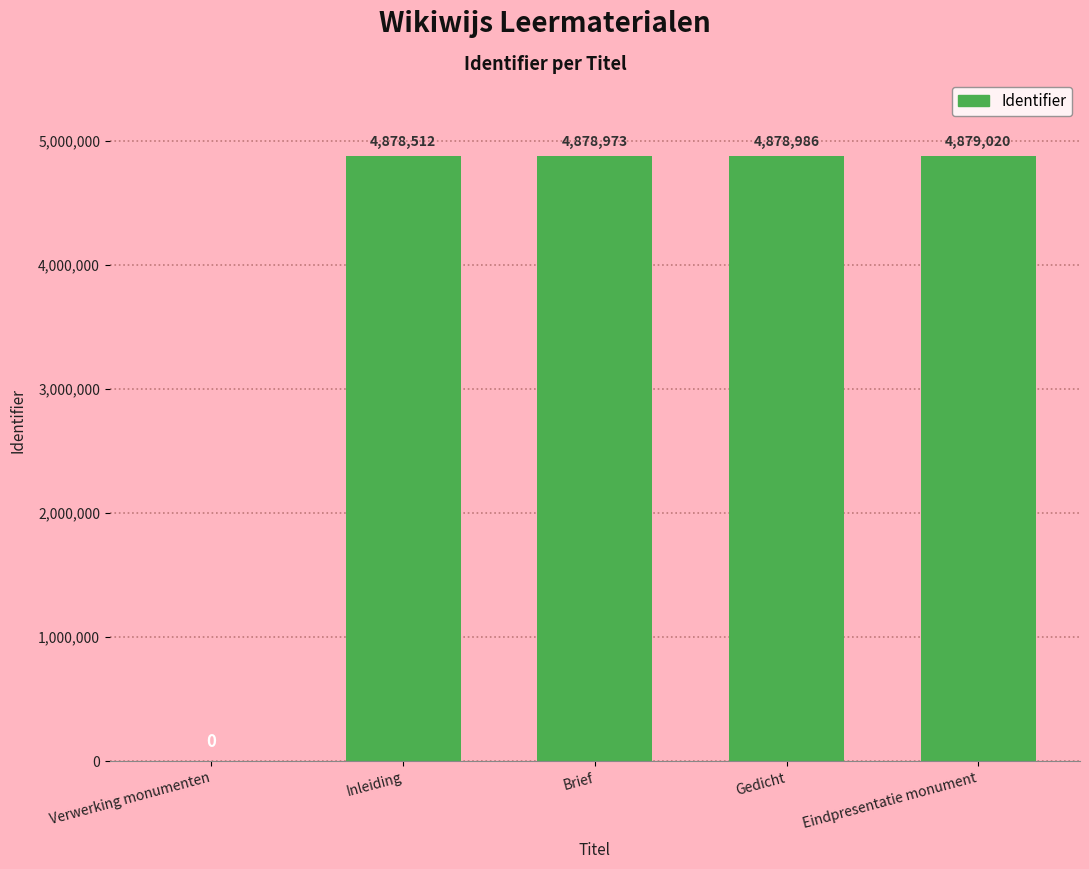

At which label is the value closest to 2439510?

Inleiding